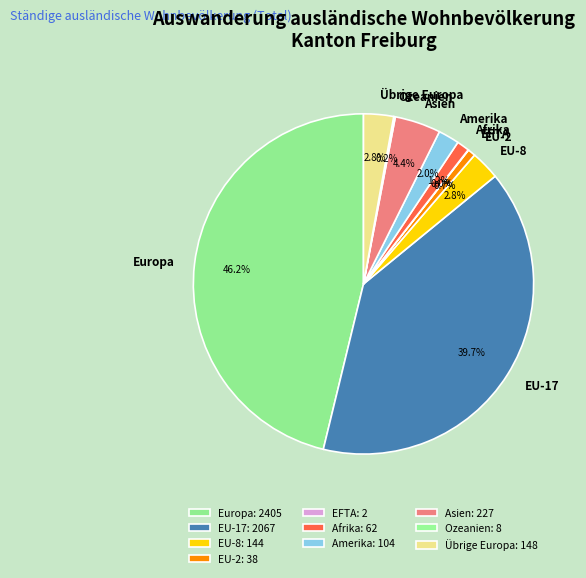

What is the largest slice in the pie chart?

Europa